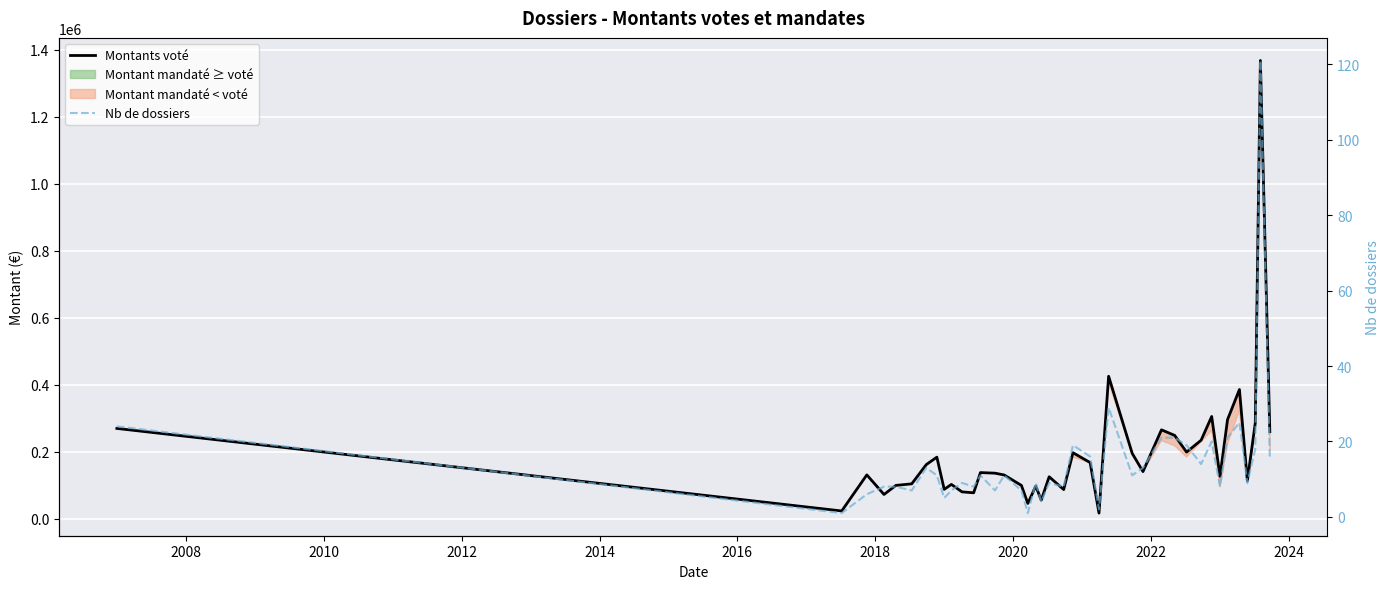

What is the minimum value for Montants voté?

16160.0